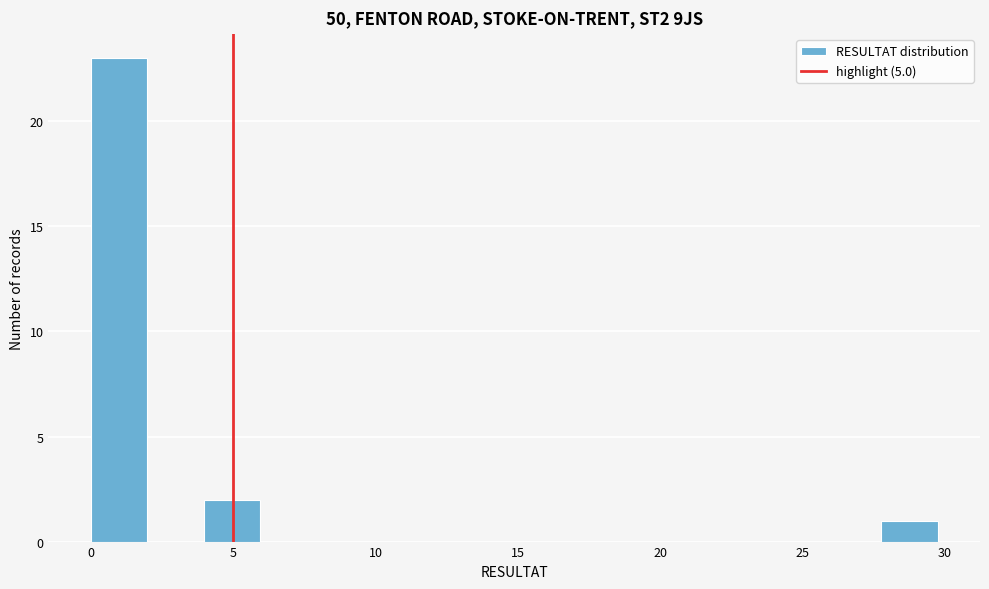

Around what value on the x-axis is the tallest bar? Give the approximate position of its centre, as read against the axis.

1.0